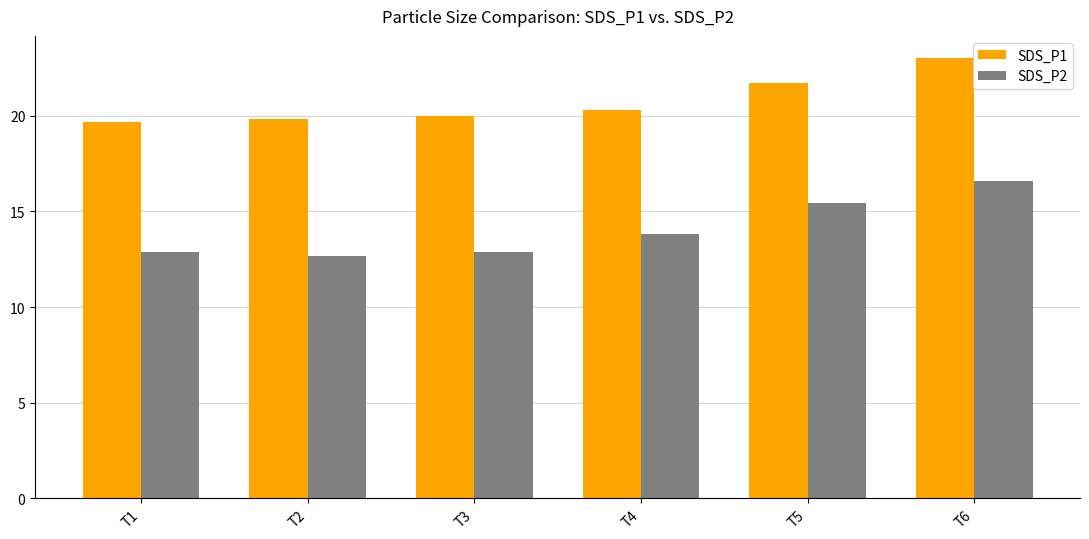

Reading left to right, transcribe all the data shown in this chart.

SDS_P1: T1=19.7	T2=19.8	T3=20.0	T4=20.3	T5=21.7	T6=23.0
SDS_P2: T1=12.9	T2=12.7	T3=12.9	T4=13.8	T5=15.4	T6=16.6